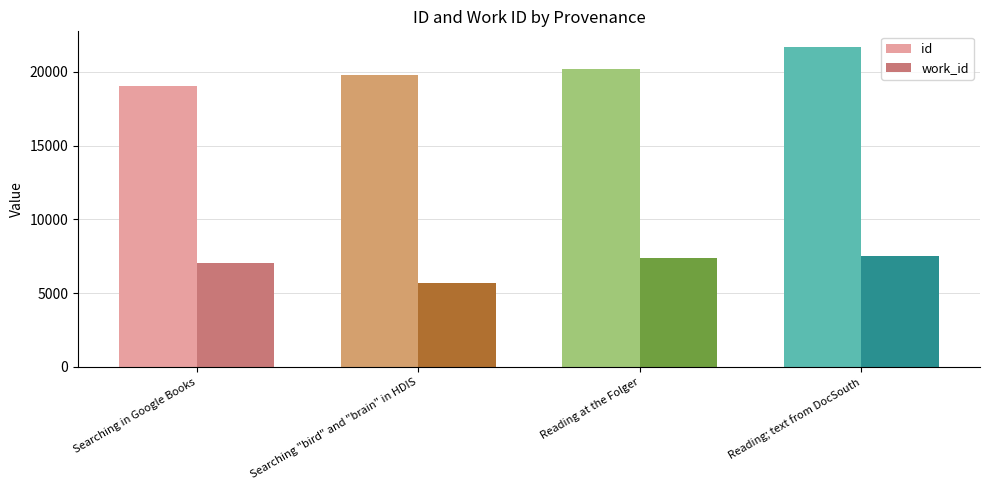

What is the total value across all series at Searching in Google Books?

26117